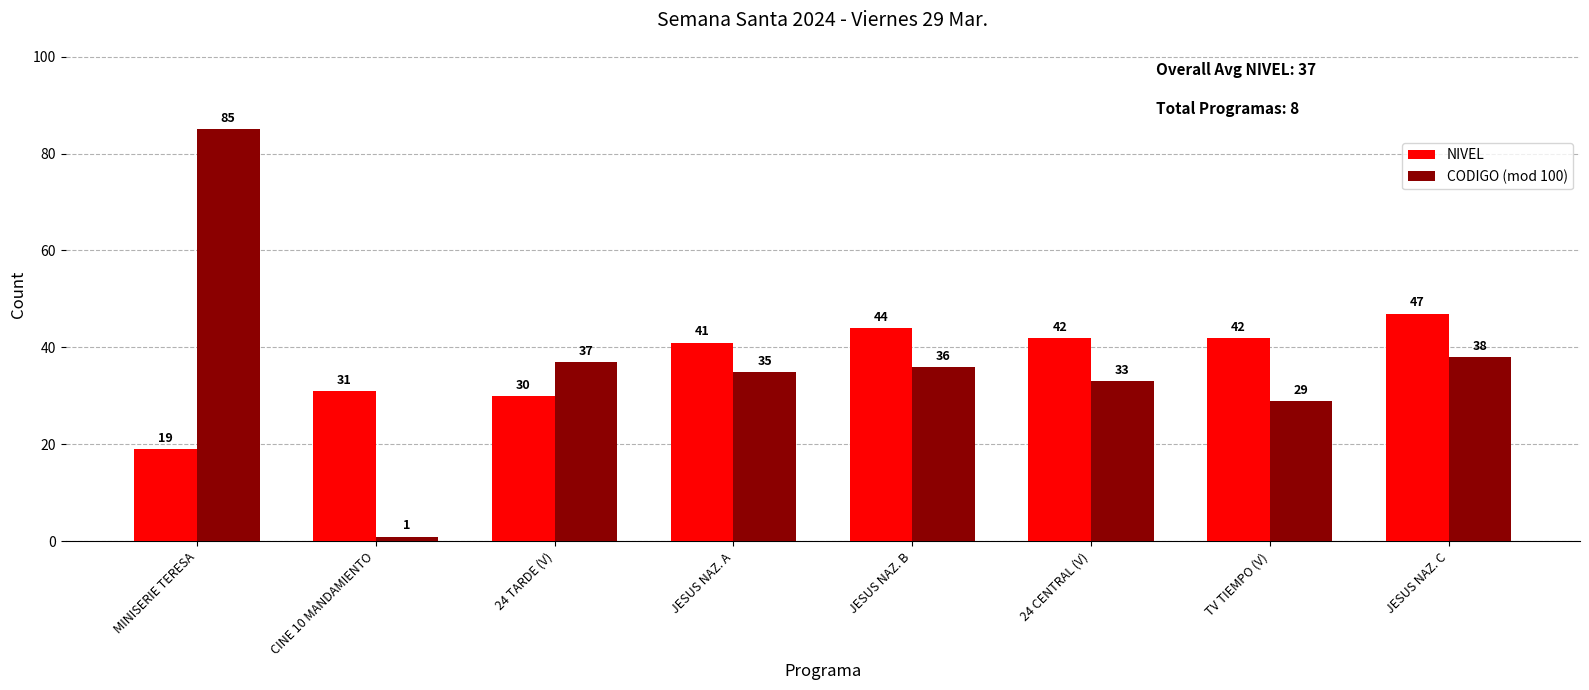

At which category is the sum across all series the highest?

MINISERIE TERESA